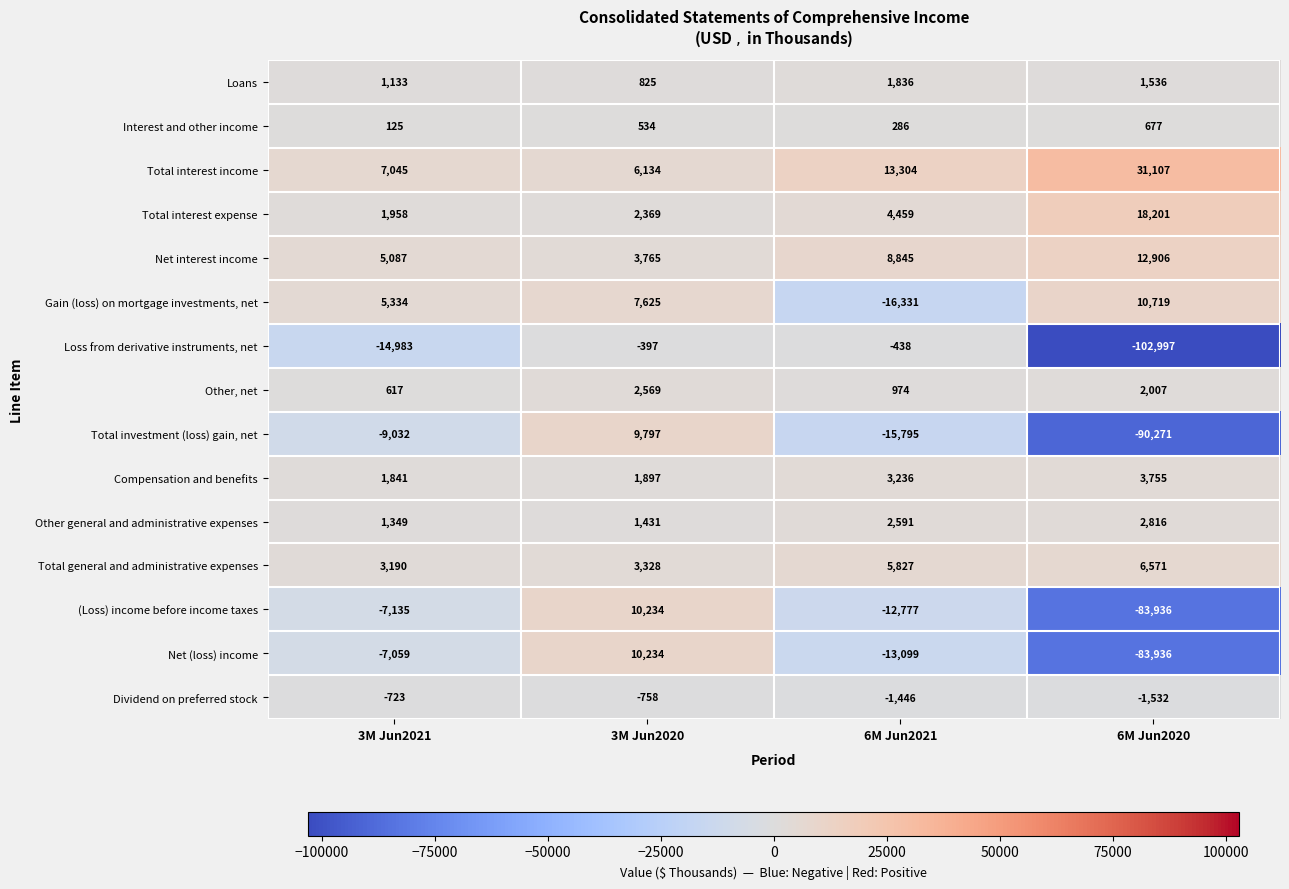

Where is (Loss) income before income taxes nearest to the value -36851?

6M Jun2021